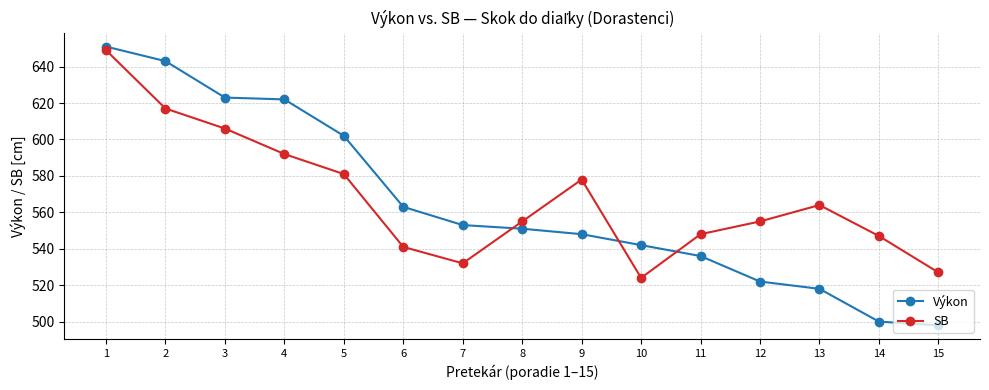

Reading right to left, list all the values displayed in this chart.

Výkon: 15=498	14=500	13=518	12=522	11=536	10=542	9=548	8=551	7=553	6=563	5=602	4=622	3=623	2=643	1=651
SB: 15=527	14=547	13=564	12=555	11=548	10=524	9=578	8=555	7=532	6=541	5=581	4=592	3=606	2=617	1=649